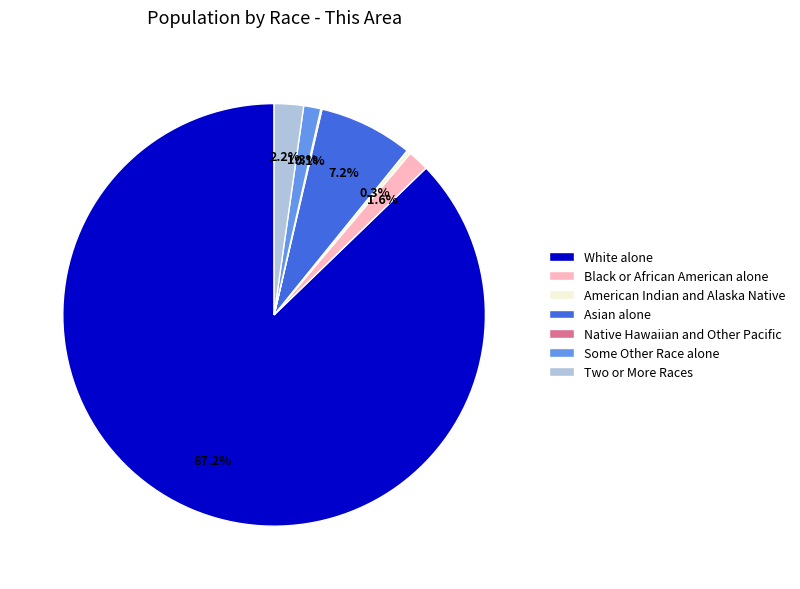

True or false: Asian alone accounts for 22% of the total.

False